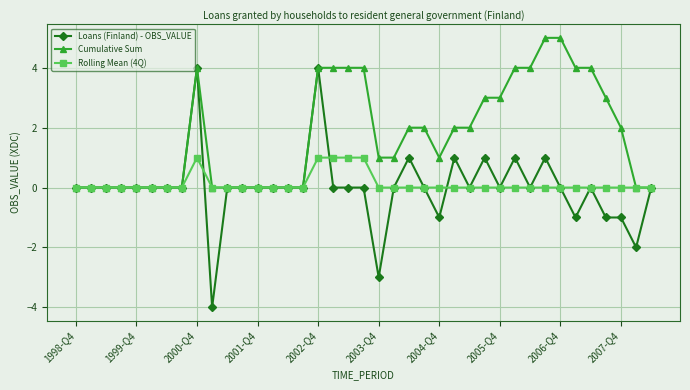

Which series has the largest total across all categories?

Cumulative Sum